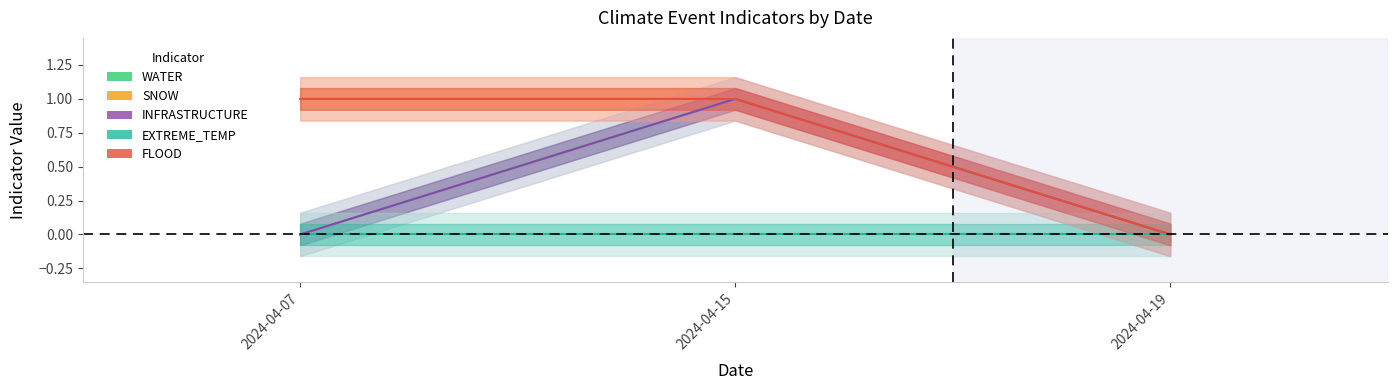

Which series has the largest range (max minus min)?

WATER